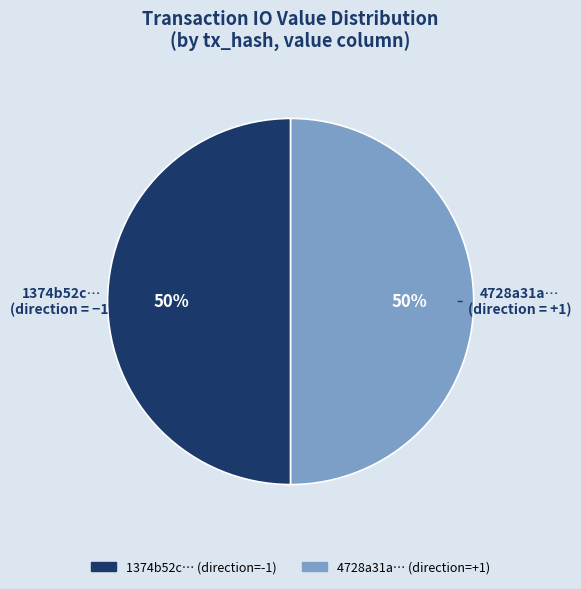

How many slices are in this pie chart?

2